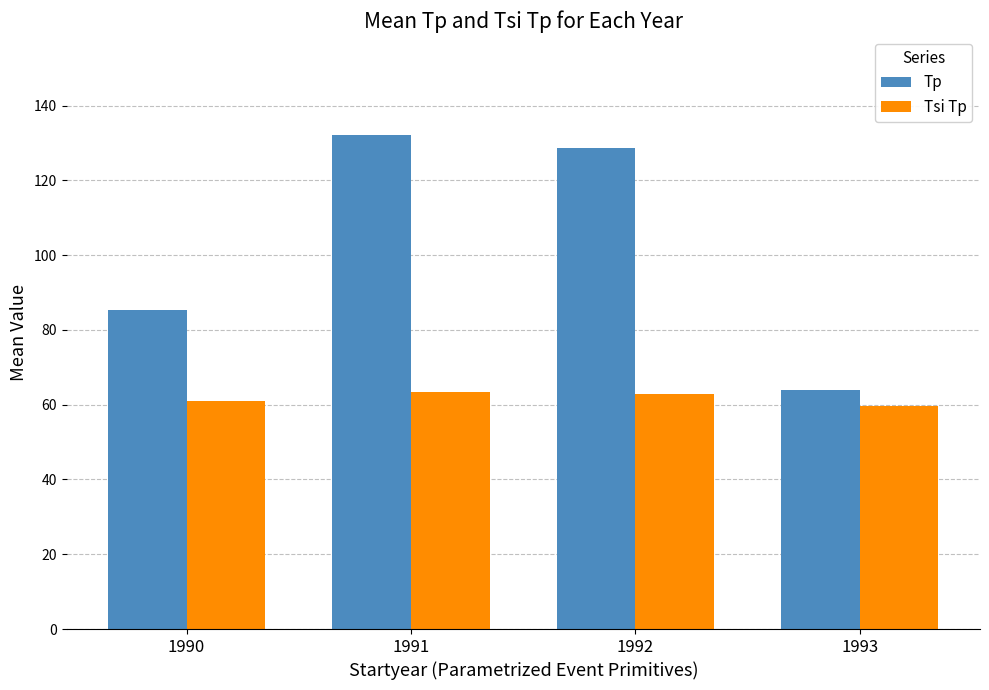

At how many categories does at least one series exceed 70?

3